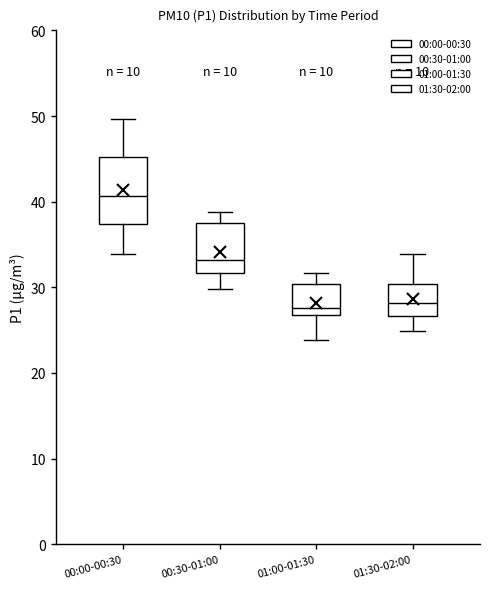

Reading left to right, read every box against the y-axis: the position of its median line, the range the box covers, and the ends of its whiskers. The values are not printed on the chart, so give them approximately, as read against the axis.

00:00-00:30: median 41, box 37 to 45, whiskers 34 to 50
00:30-01:00: median 33, box 32 to 37, whiskers 30 to 39
01:00-01:30: median 28, box 27 to 30, whiskers 24 to 32
01:30-02:00: median 28, box 27 to 30, whiskers 25 to 34